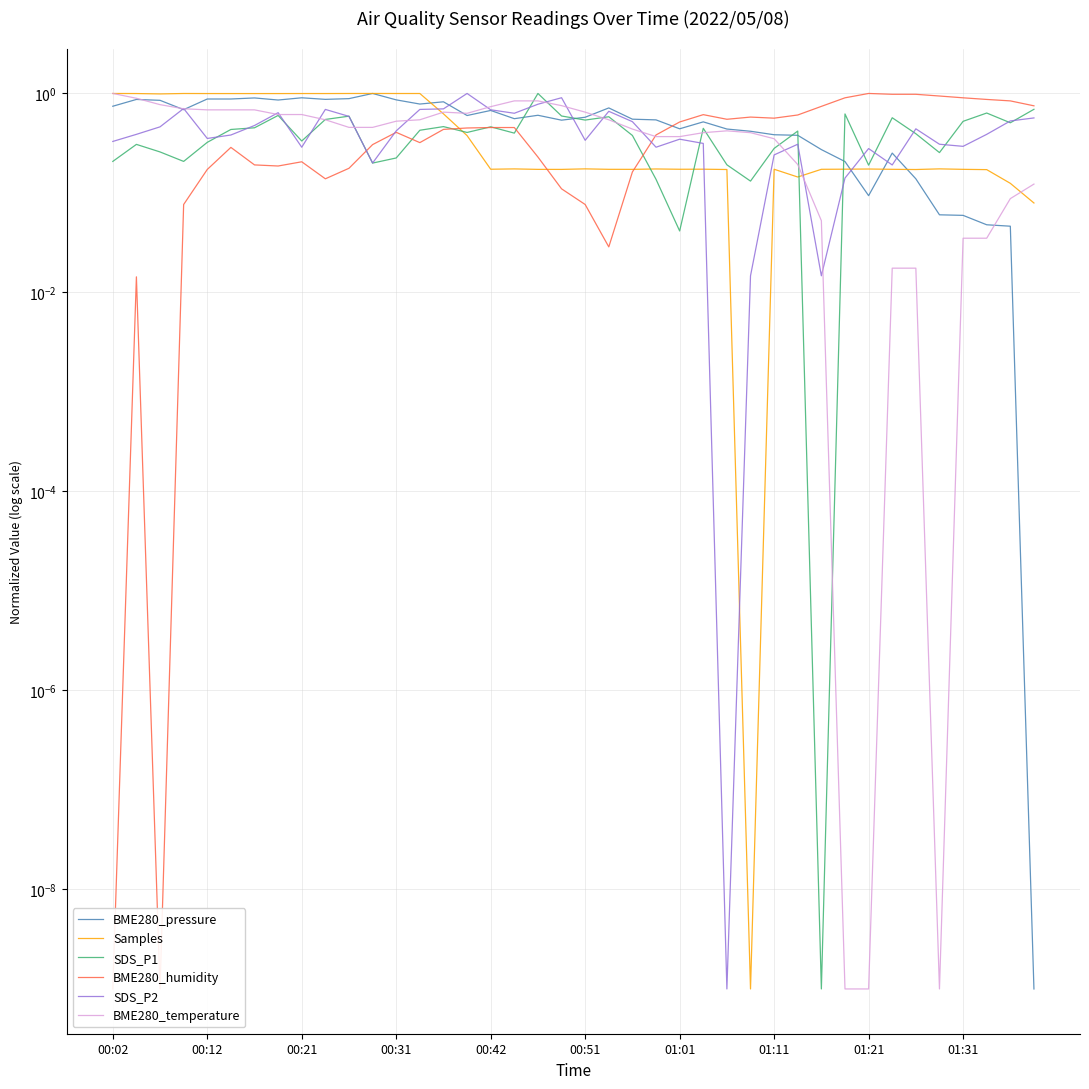

What is the average value of the Samples series?

0.5